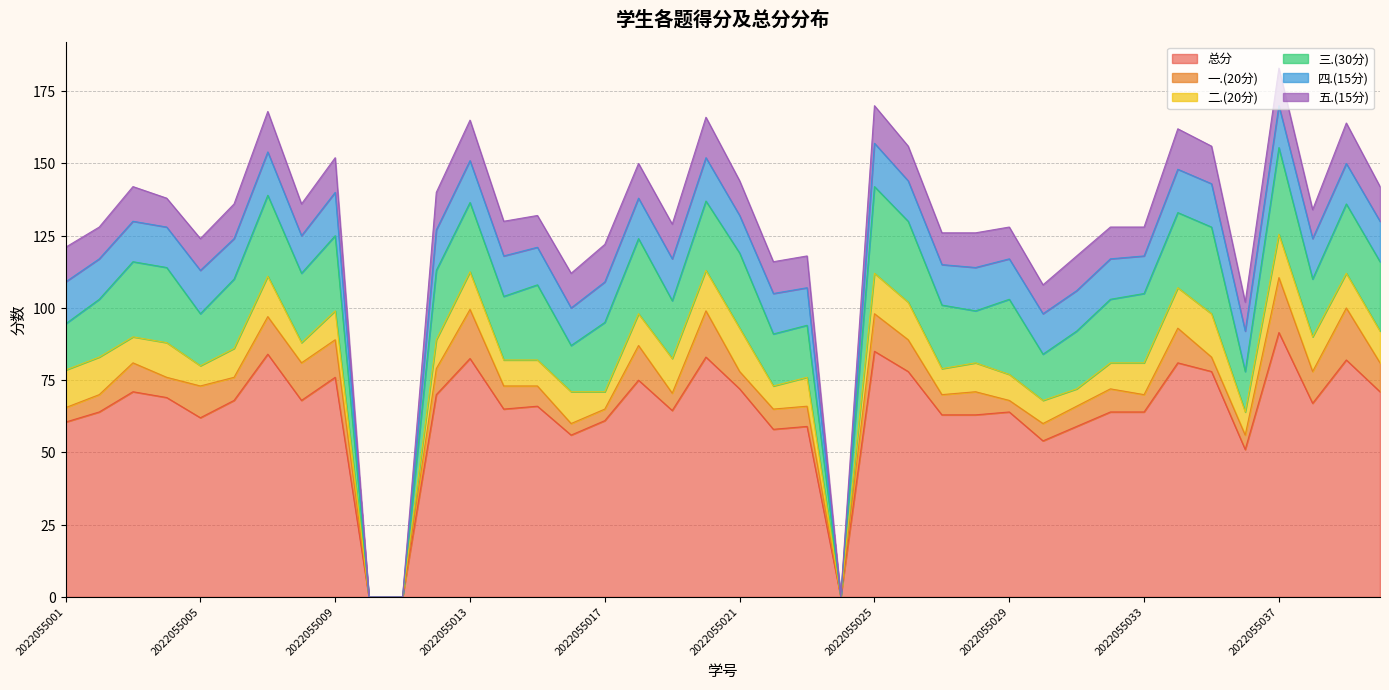

True or false: 四.(15分) and 五.(15分) cross at least once.

False